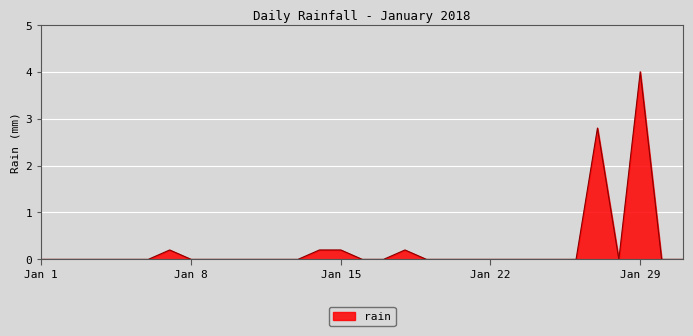

What is the greatest value displayed?

4.0